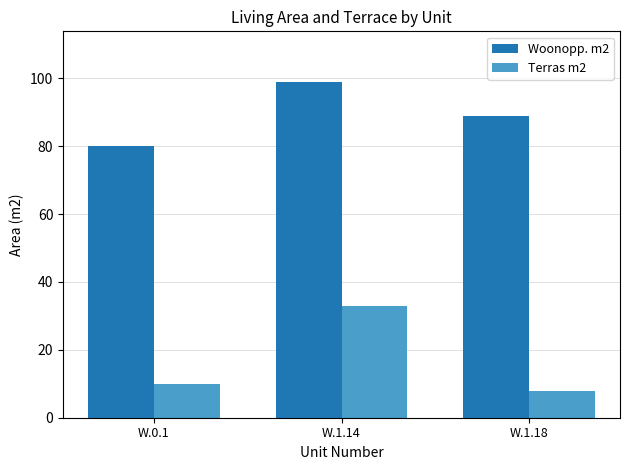

How many values in the Terras m2 series are below 10?

1